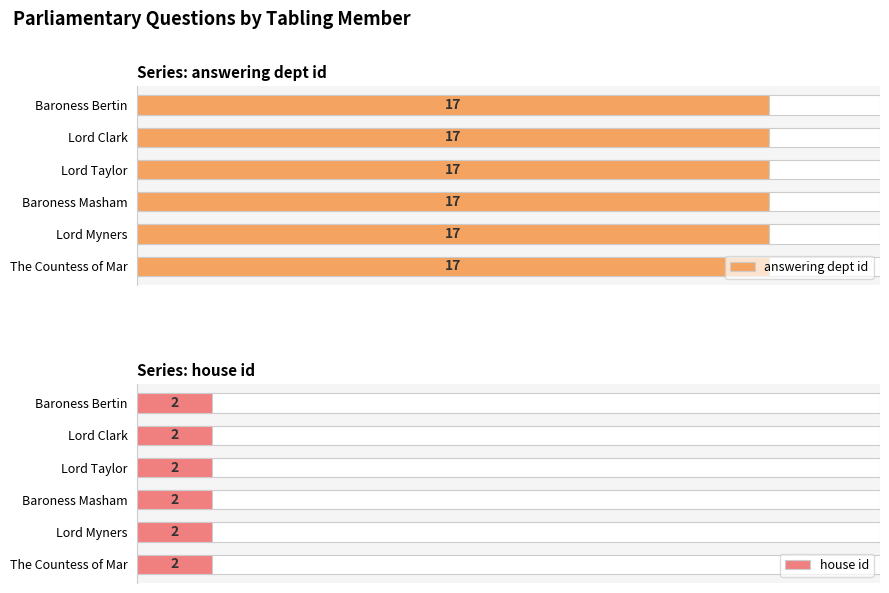

Between Lord Taylor of Warwick and Lord Clark of Windermere, which series saw the biggest shift?

answering dept id